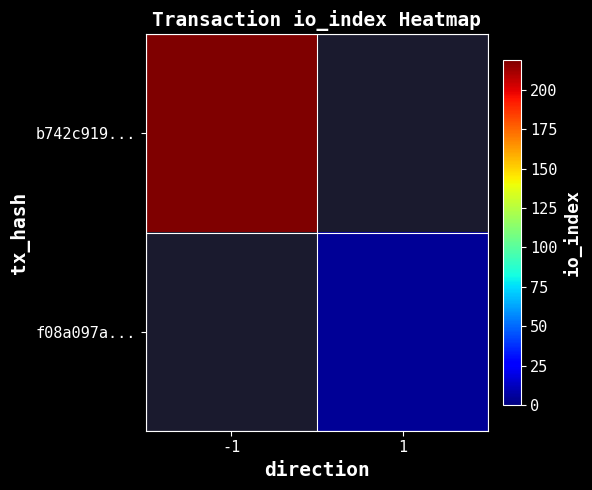

At how many categories does at least one series exceed 112?

1